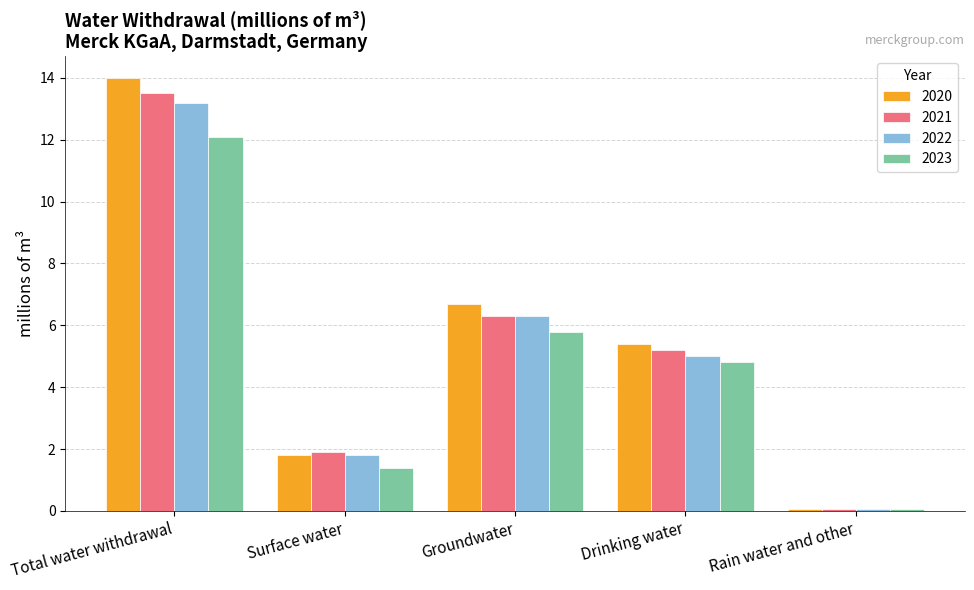

Is the value of 2020 at Total water withdrawal greater than the value of 2021 at Groundwater?

Yes